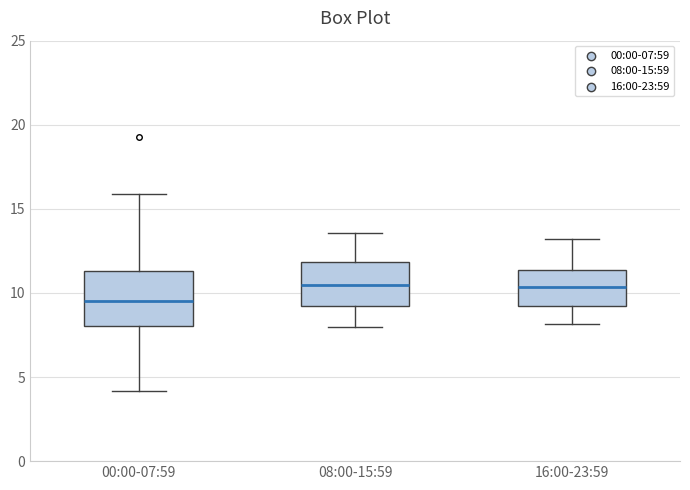

Where does the lower whisker of the box for 00:00-07:59 end on the y-axis? The values are not printed on the chart, so give them approximately, as read against the axis.

4.0